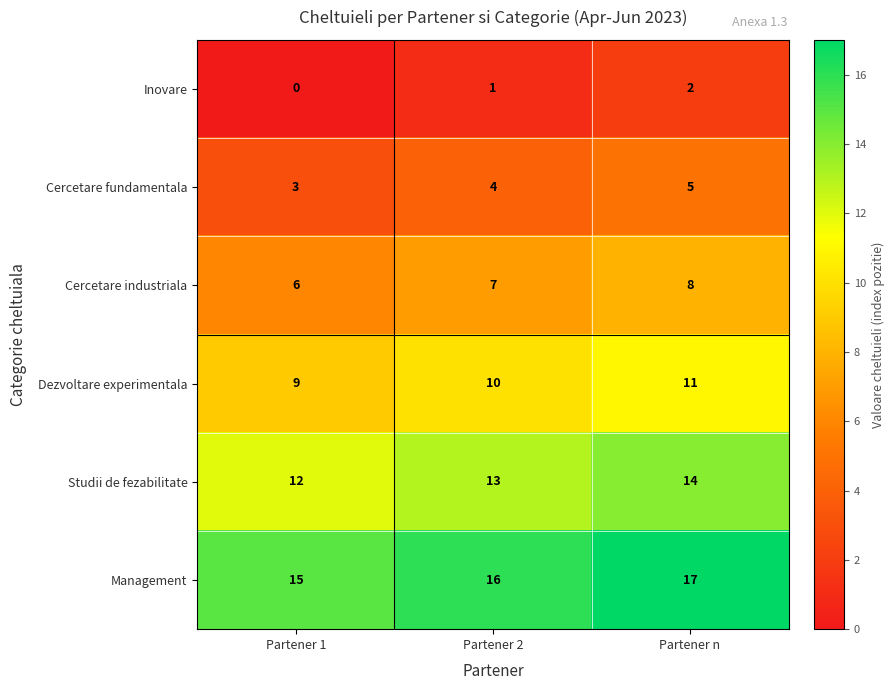

Which category has the lowest value across all series?

Partener 1